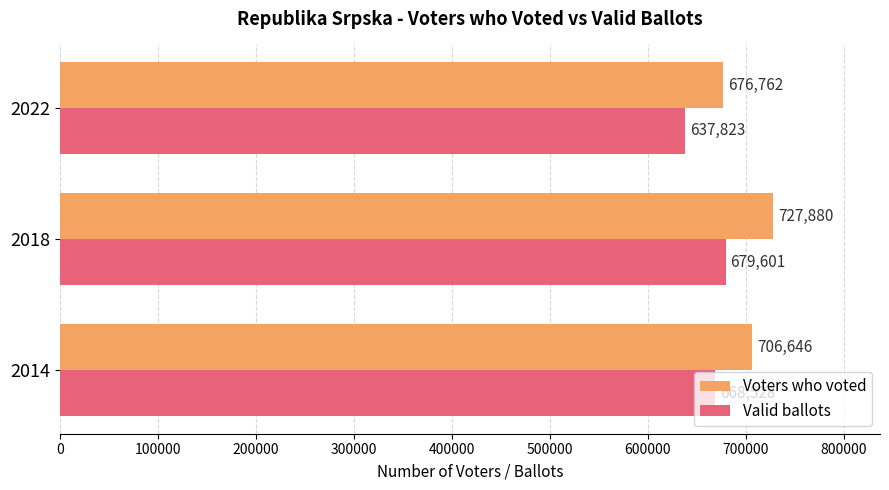

List the series in order of their overall mean, highest first.

Voters who voted, Valid ballots